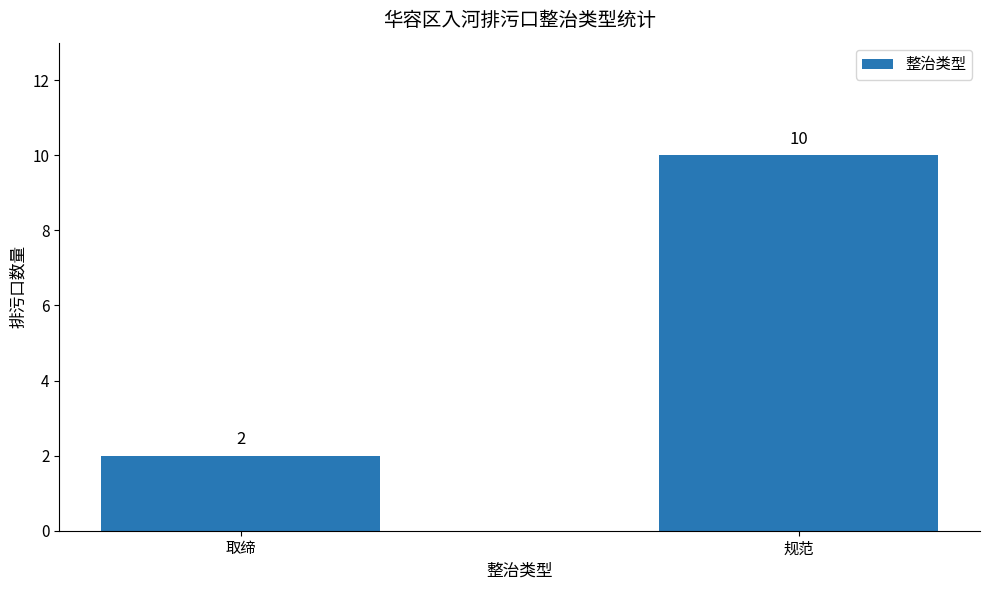

Is it true that the value at 规范 is 10?

True